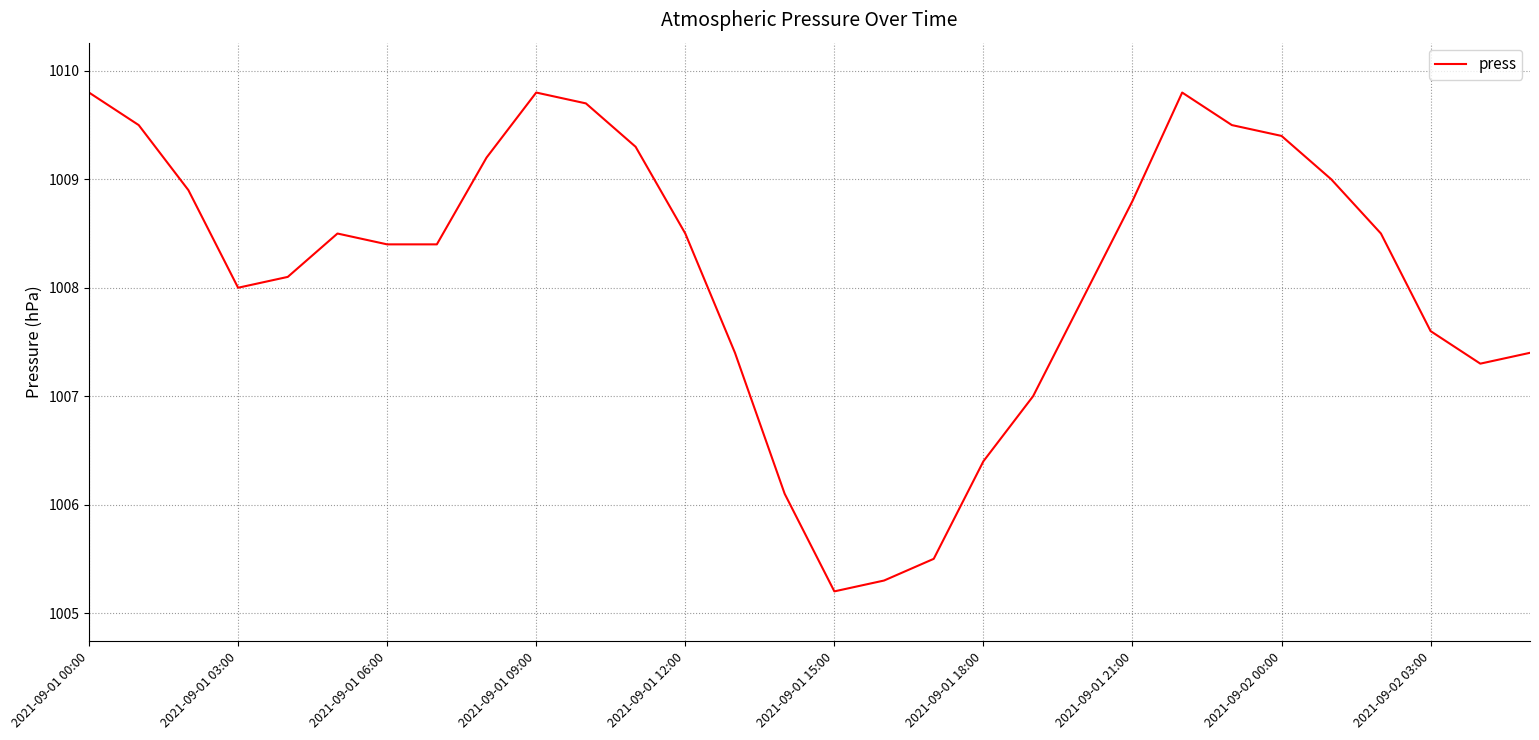

What is the maximum value shown in the chart?

1009.8